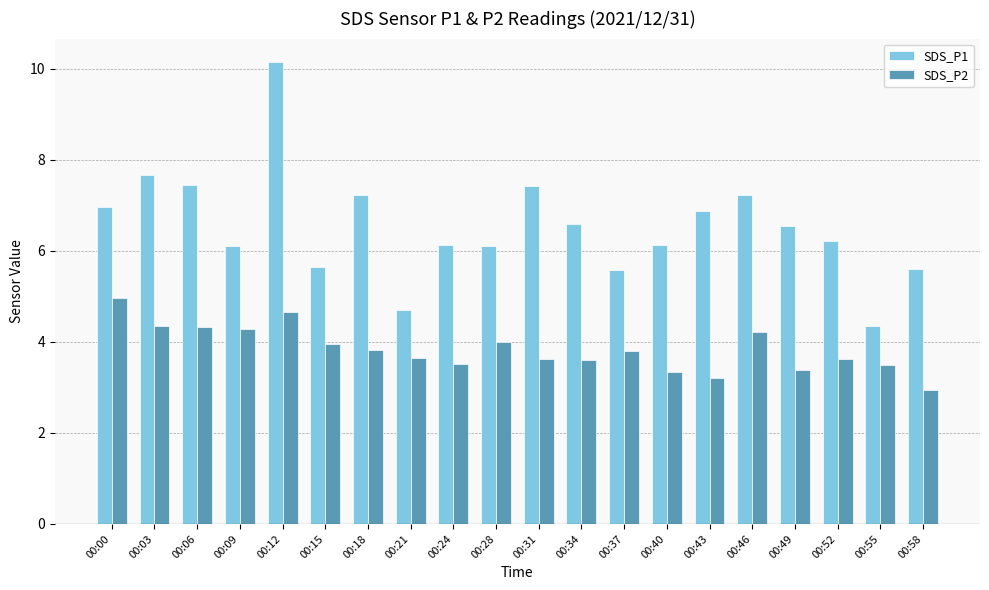

Which category has the lowest value across all series?

00:58